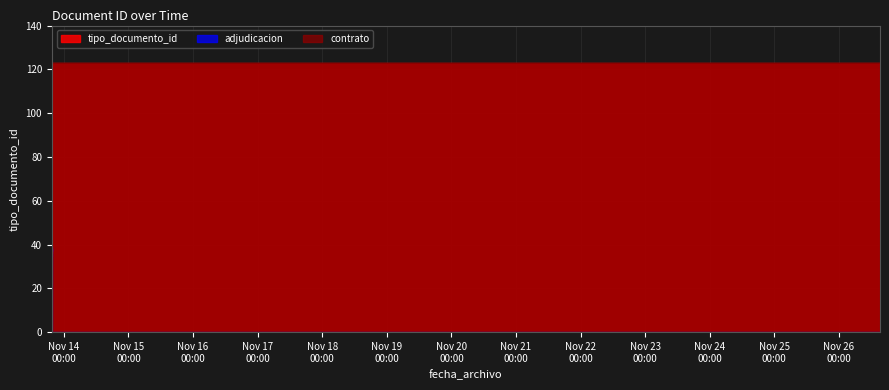

True or false: the data shows 63 at 2013-11-26 15:14:54.

False